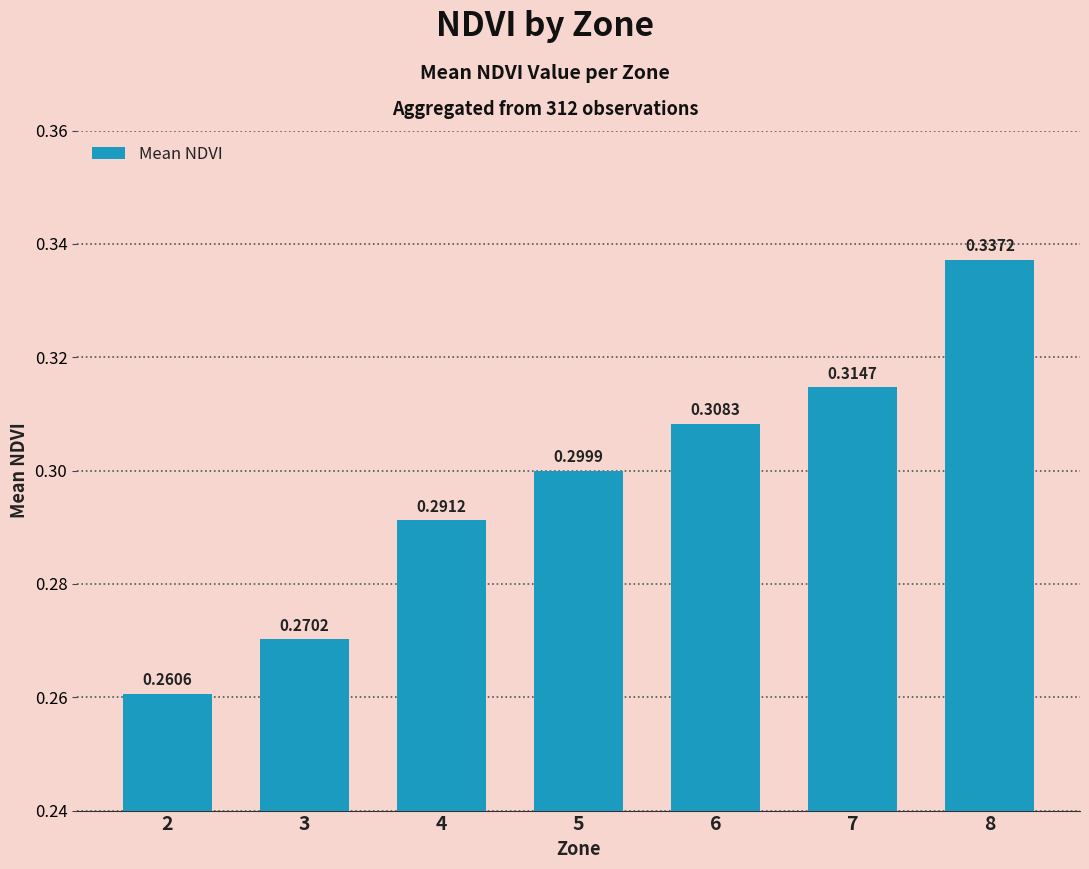

What is the sum of the values at 7 and 4?

0.6